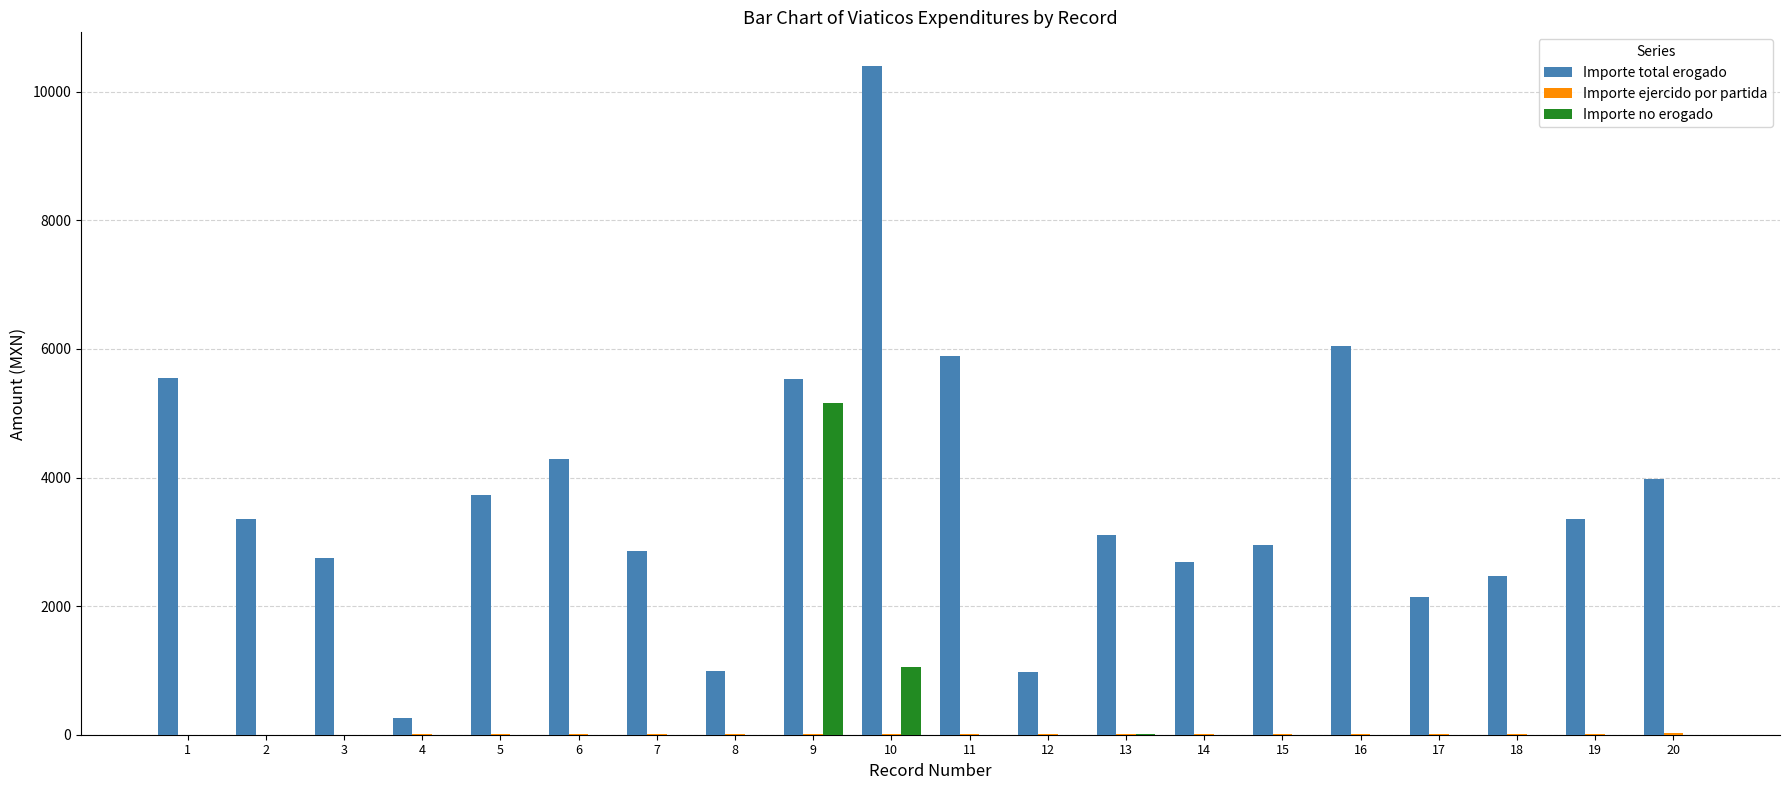

Which series changed the most between 6 and 8?

Importe total erogado